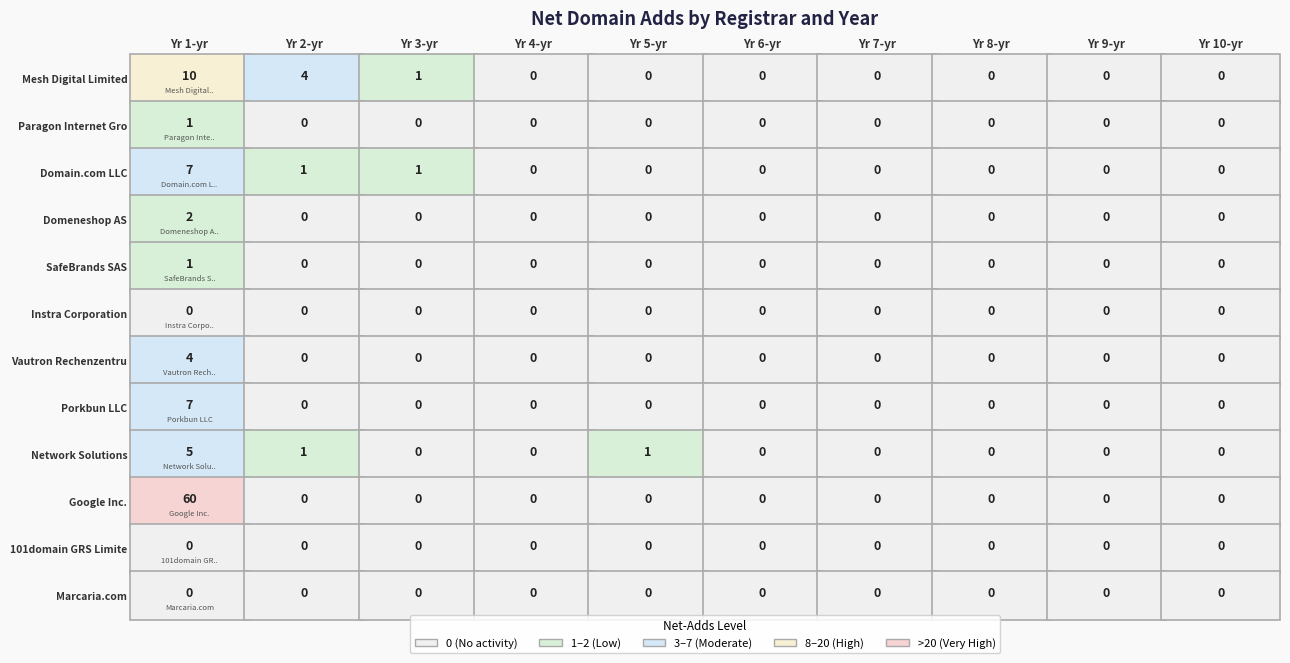

Is it true that Domeneshop AS equals 0 at net-adds-10-yr?

True